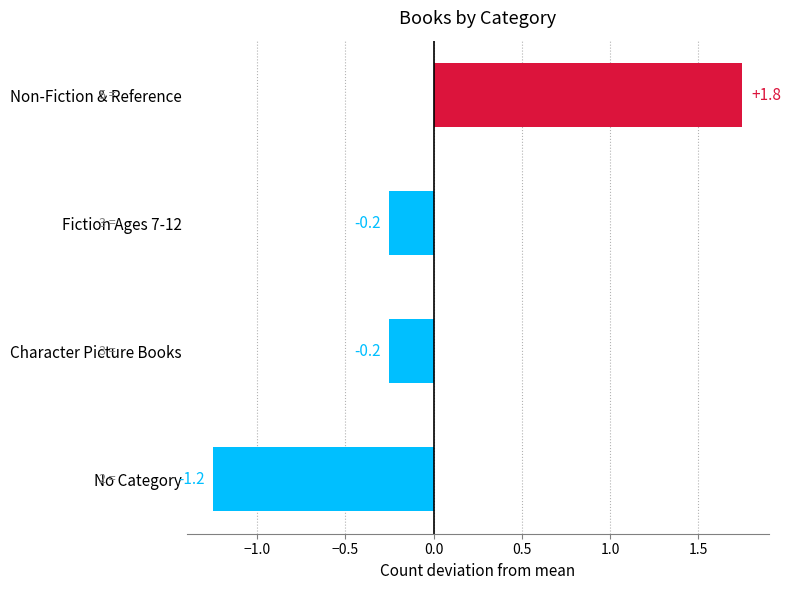

At which category does the chart reach its peak across all series?

Non-Fiction & Reference